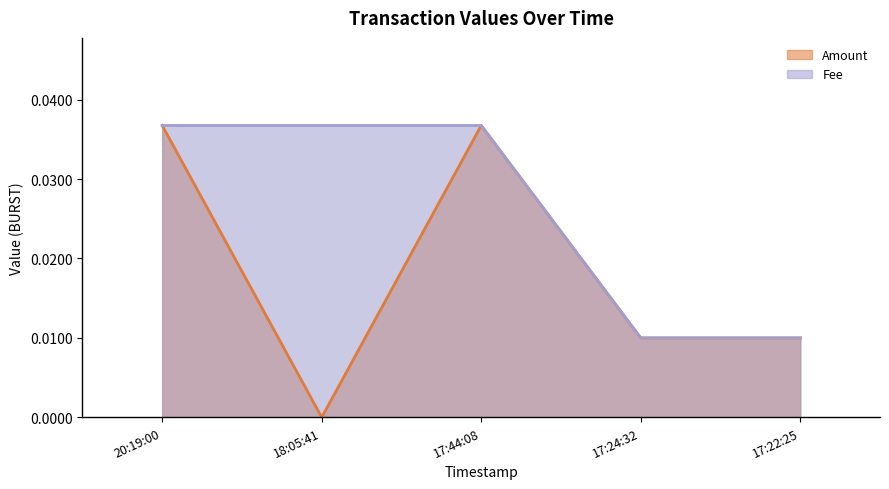

Does the chart display data point markers on the line(s)?

No